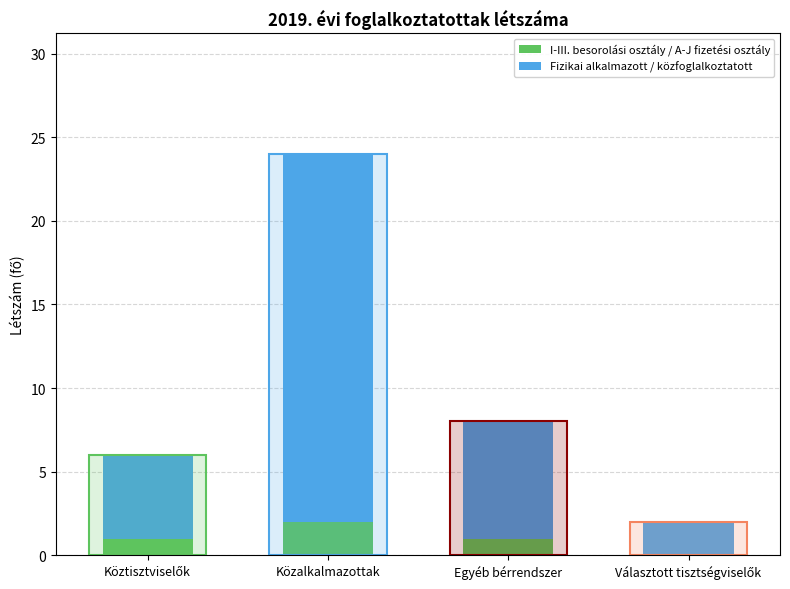

List the labels in order of I-III. besorolási osztály / A-J fizetési osztály value, smallest first.

Választott tisztségviselők, Köztisztviselők, Egyéb bérrendszer, Közalkalmazottak